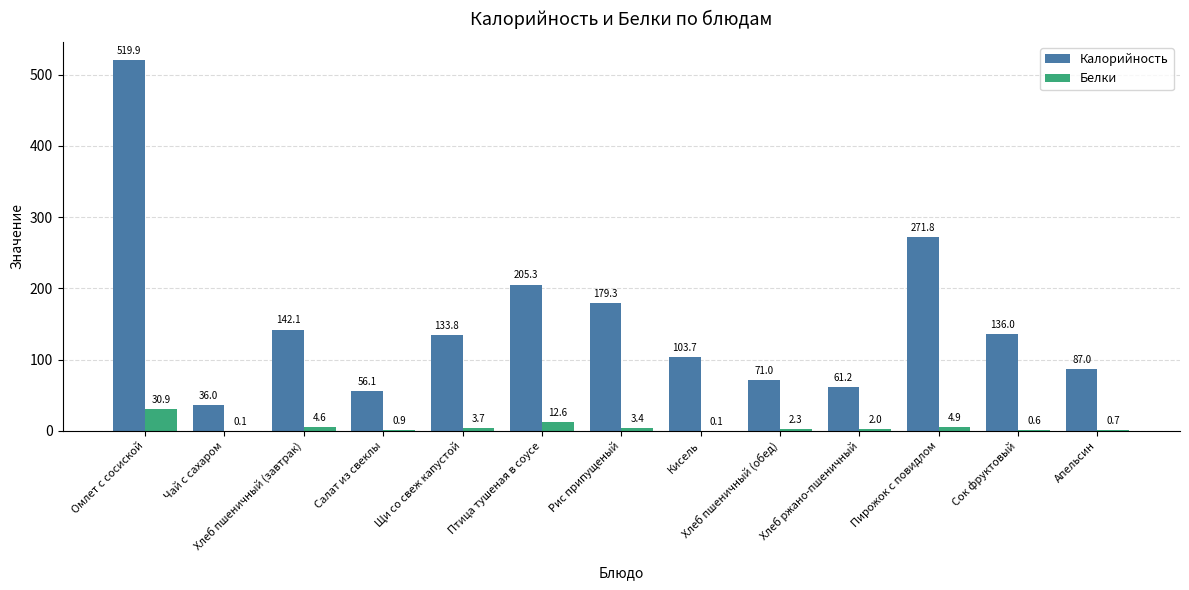

At which category does the chart reach its peak across all series?

Омлет с сосиской